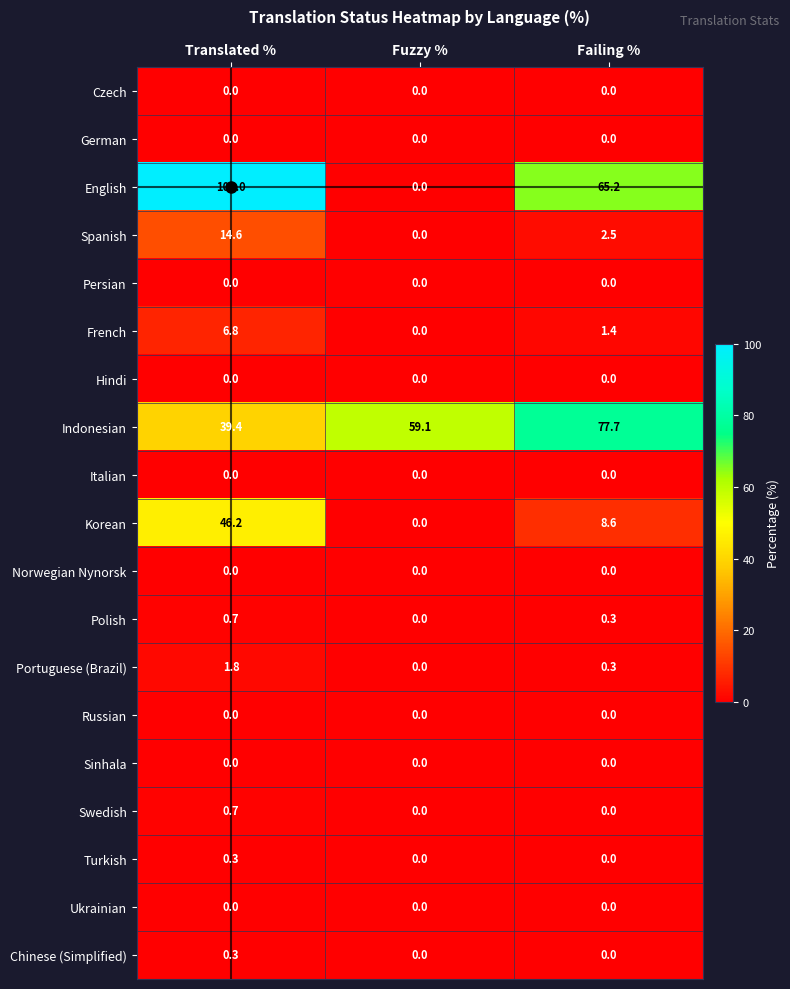

Which series has the largest total across all categories?

Indonesian